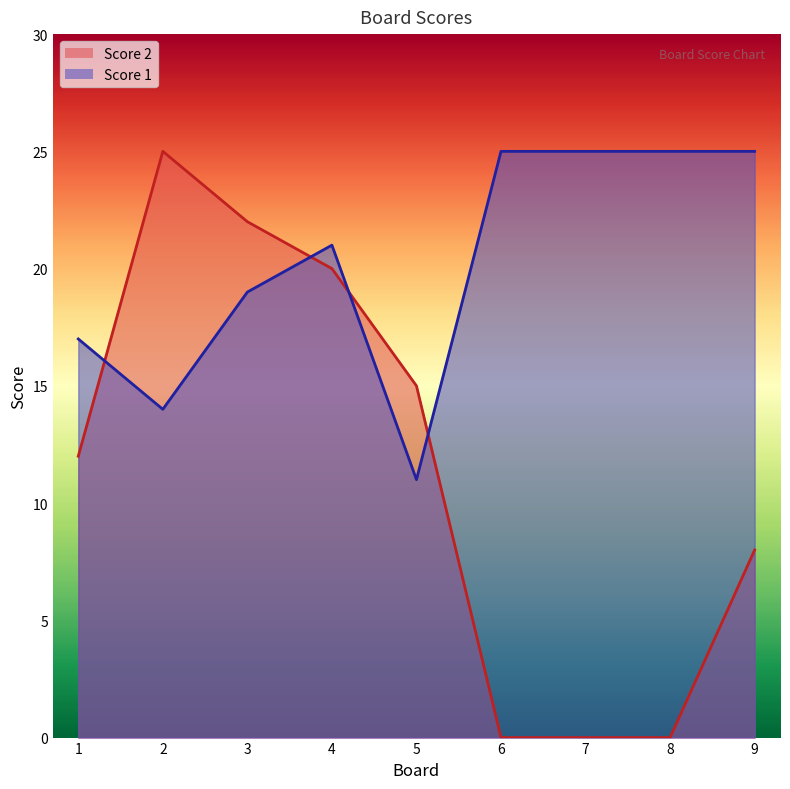

What is the spread (max minus min) of values at 4?

1